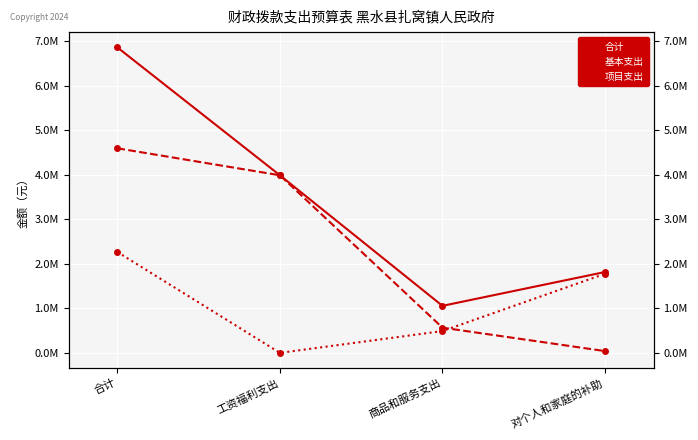

Where do 基本支出 and 项目支出 first cross each other?

商品和服务支出 and 对个人和家庭的补助